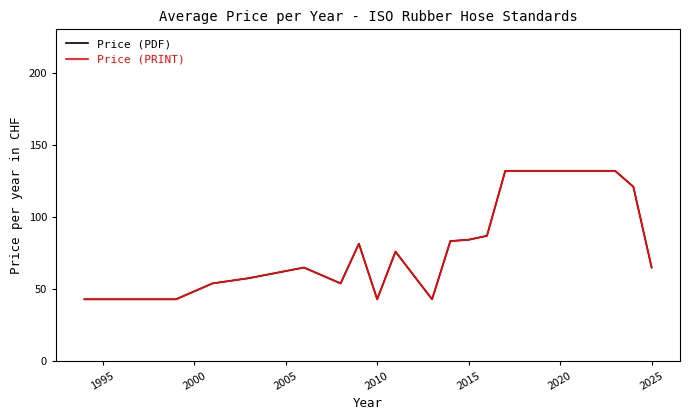

Does the chart have visible grid lines?

No